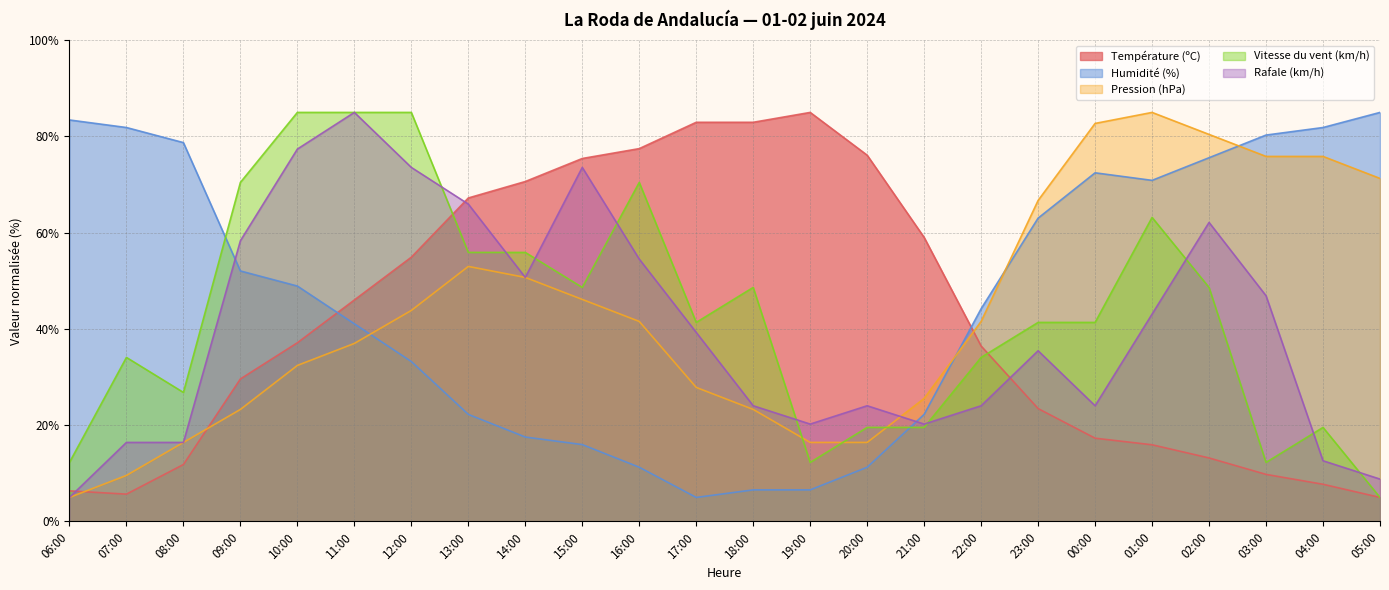

Between 12:00 and 15:00, which series saw the biggest shift?

Vitesse du vent (km/h)